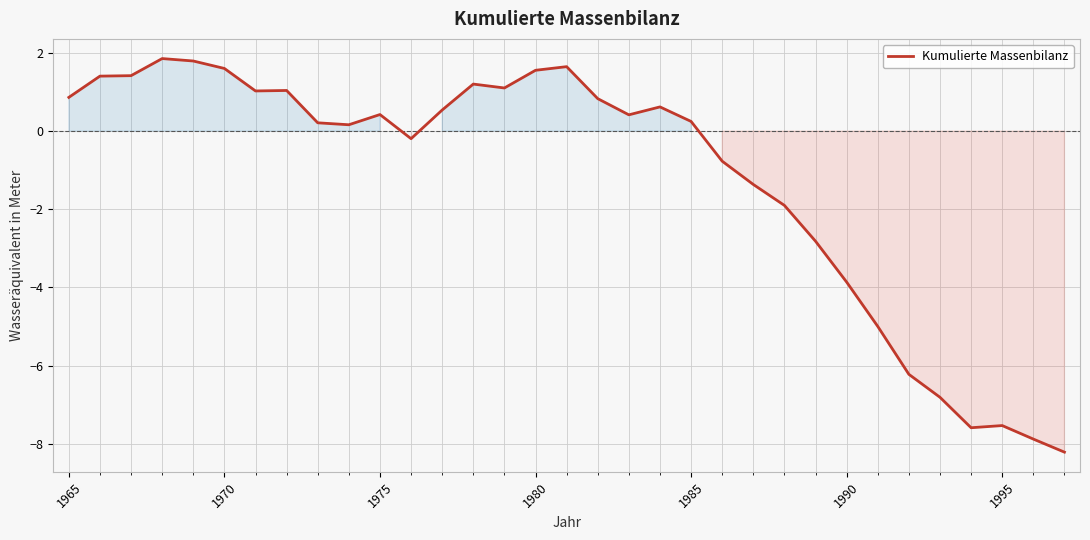

What is the difference between the maximum and minimum values?

10.1